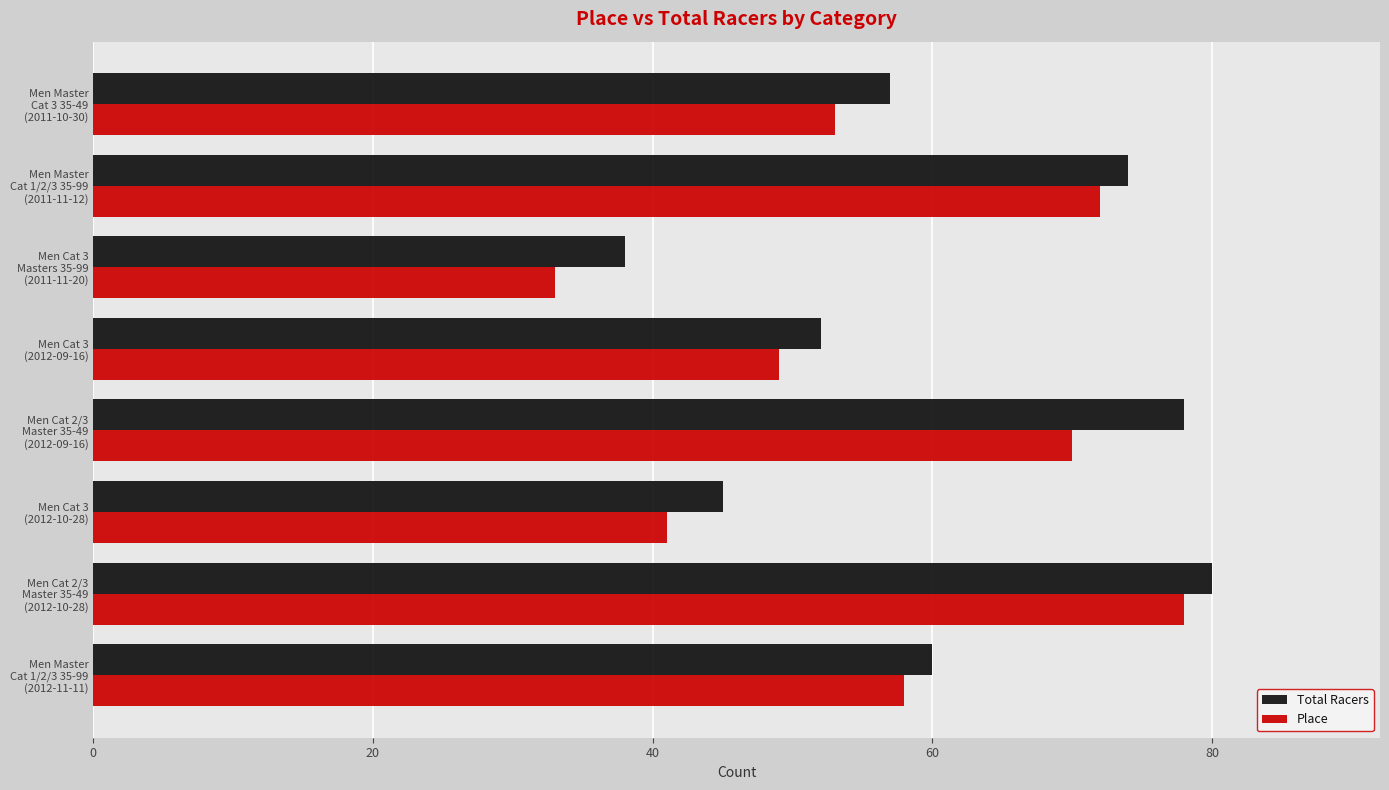

What is the difference between the maximum and minimum values in the Place series?

45